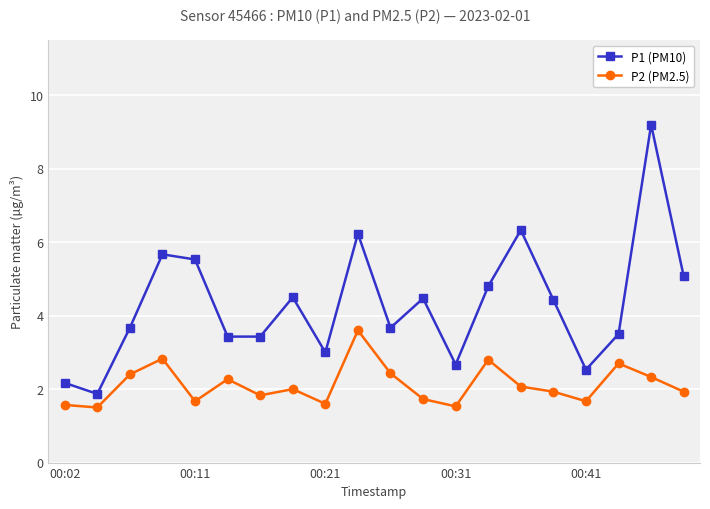

True or false: P1 (PM10) and P2 (PM2.5) intersect in this chart.

False